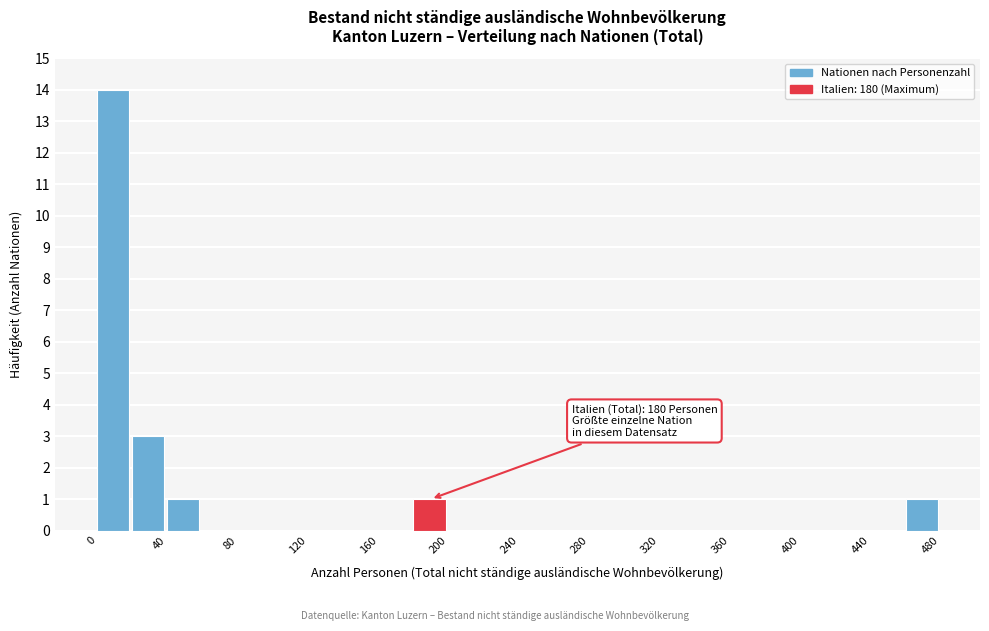

Which range on the x-axis has the tallest bar?

0 to 20